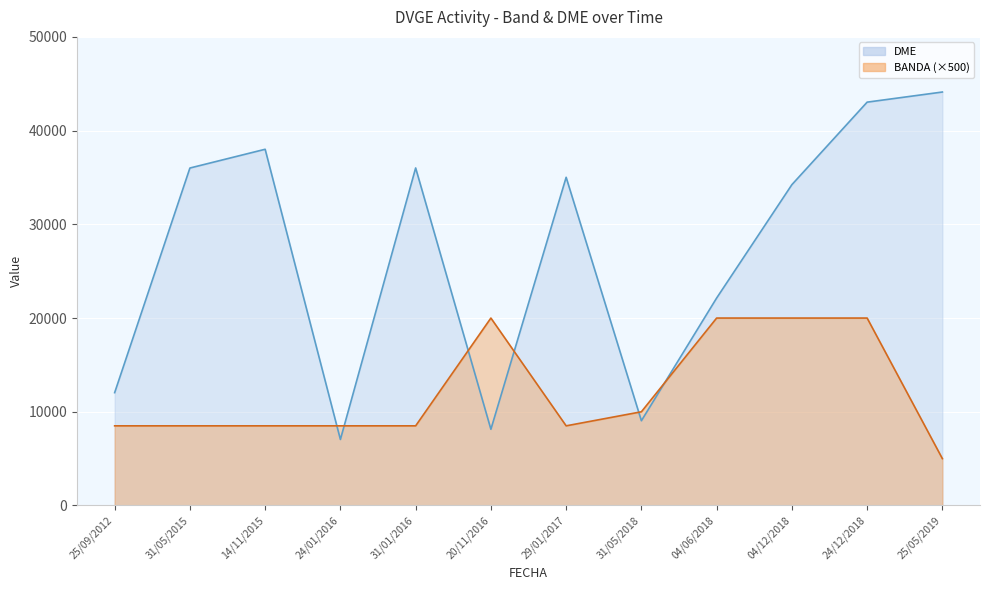

What is the minimum value shown in the chart?

10